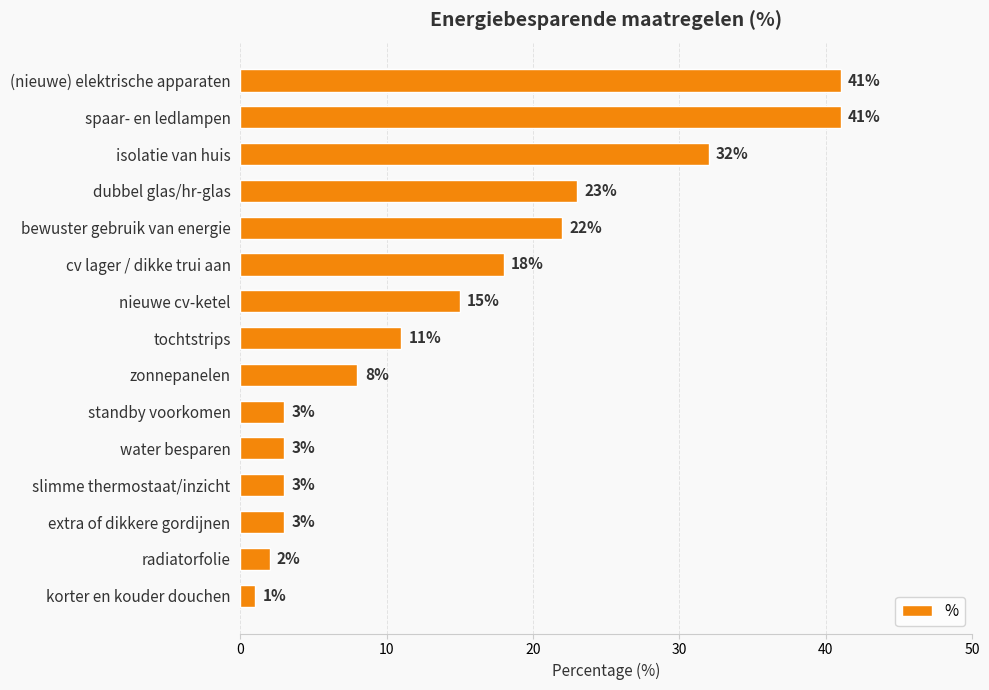

What is the value of the 11th bar from the top?

3